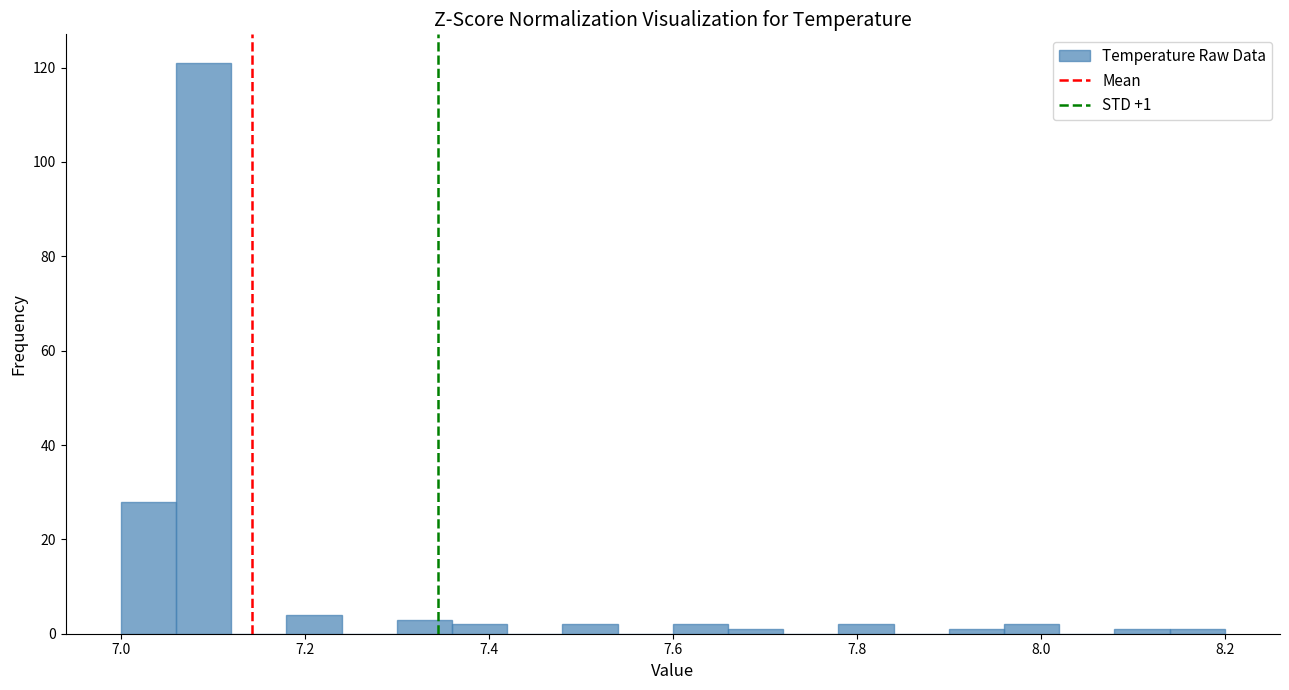

Read against the x-axis, roughly where is the centre of the tallest bar?

7.10